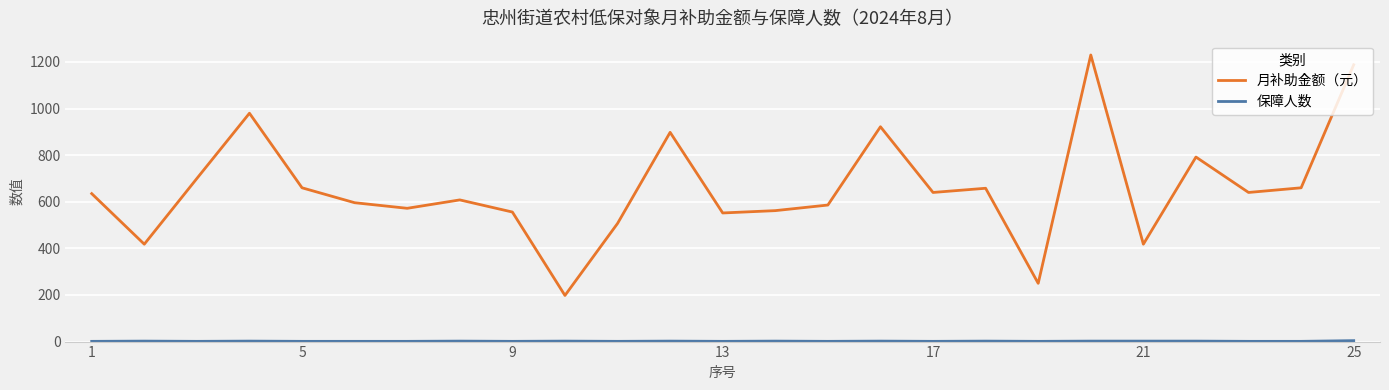

What is the difference between the maximum and minimum values in the 月补助金额（元） series?

1032